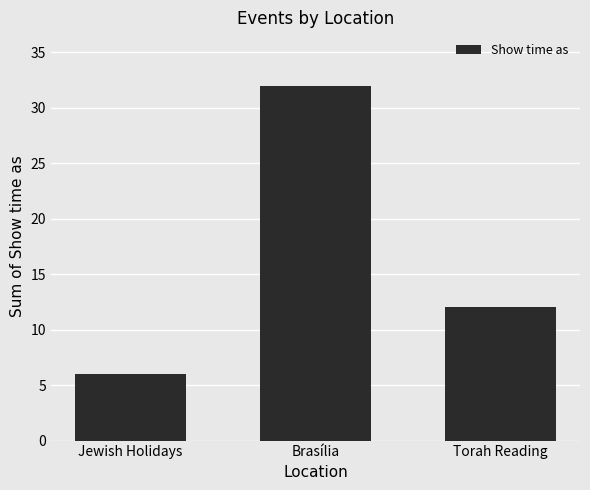

How many data points are less than 12?

1